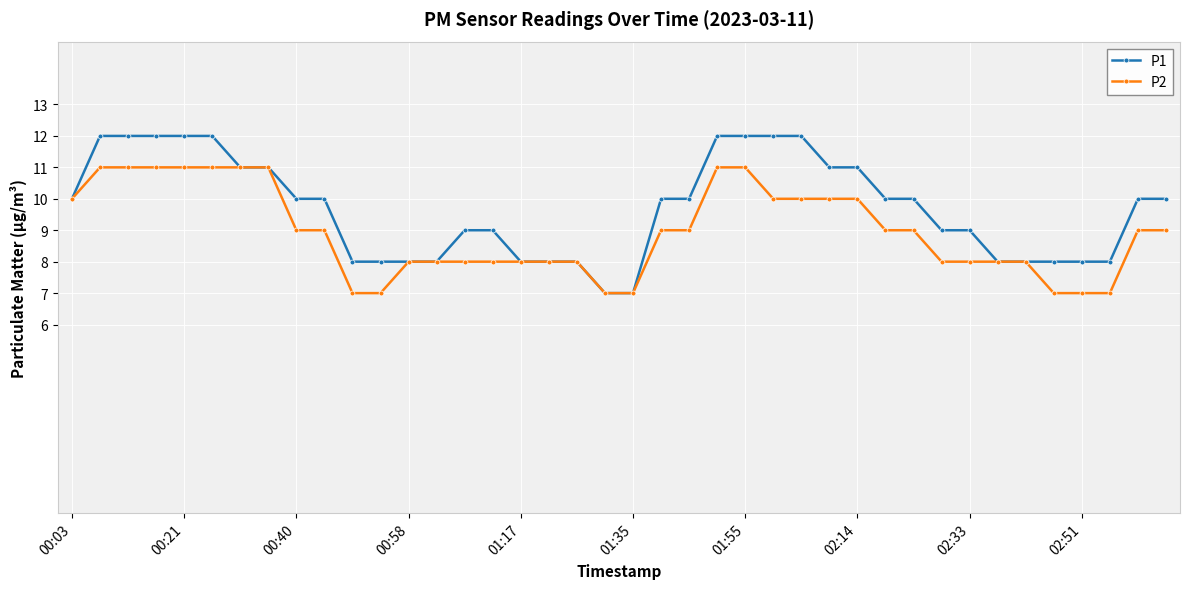

Which series has the largest range (max minus min)?

P1